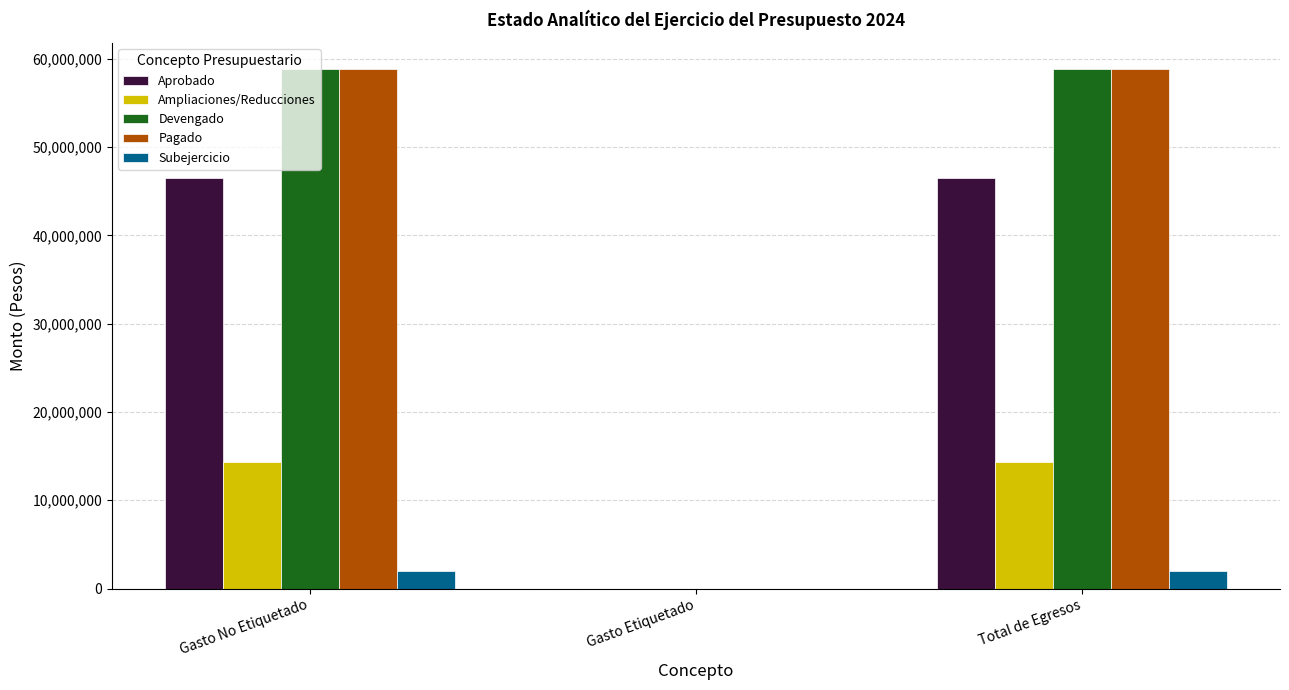

Is it true that Subejercicio equals 1963974 at Total de Egresos?

True